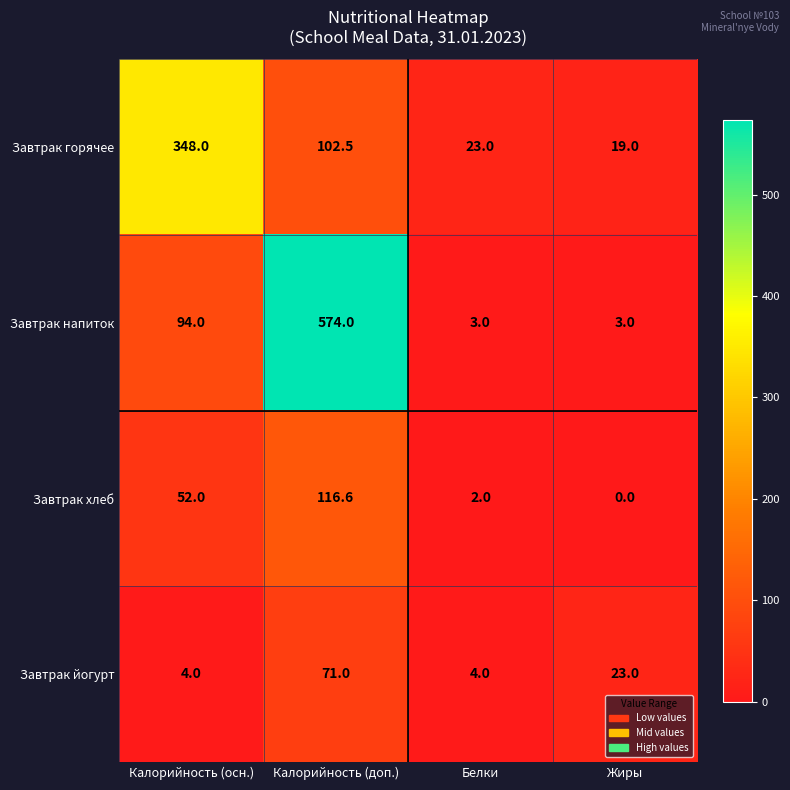

Reading left to right, list all the values displayed in this chart.

Завтрак горячее: Калорийность (осн.)=348.0	Калорийность (доп.)=102.5	Белки=23.0	Жиры=19.0
Завтрак напиток: Калорийность (осн.)=94.0	Калорийность (доп.)=574.0	Белки=3.0	Жиры=3.0
Завтрак хлеб: Калорийность (осн.)=52.0	Калорийность (доп.)=116.6	Белки=2.0	Жиры=0.0
Завтрак йогурт: Калорийность (осн.)=4.0	Калорийность (доп.)=71.0	Белки=4.0	Жиры=23.0